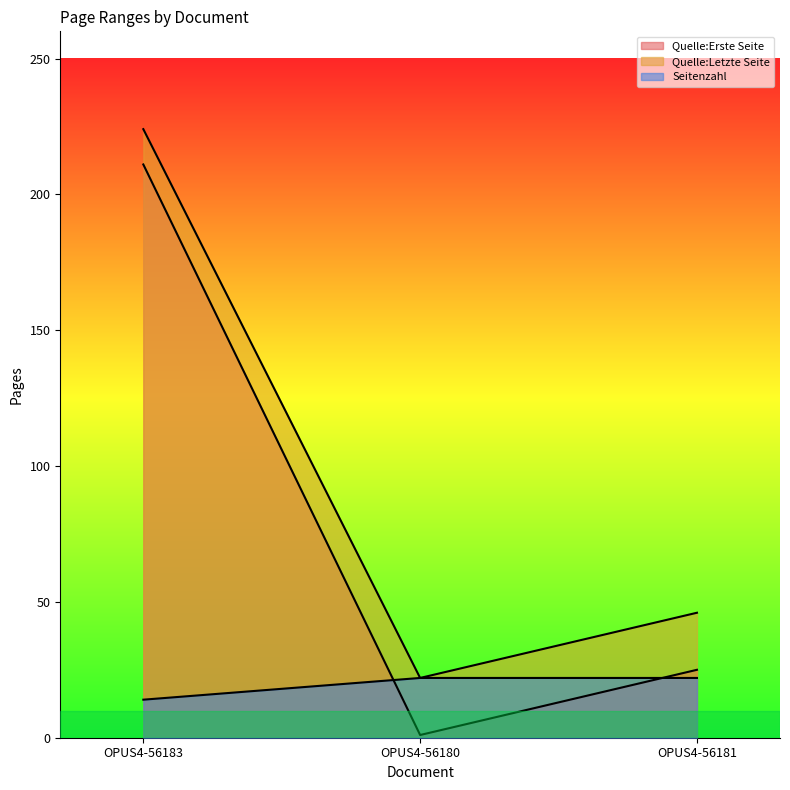

What is the difference between the maximum and minimum values in the Quelle:Letzte Seite series?

202